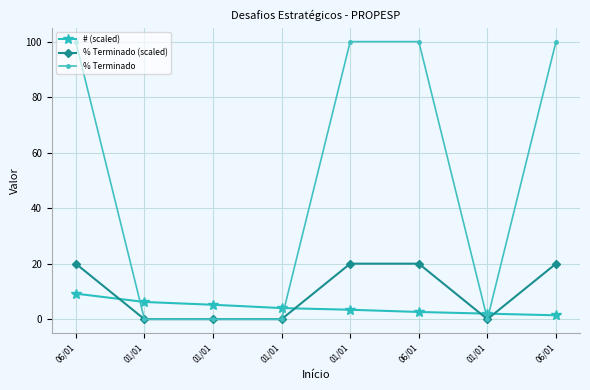

At which label is % Terminado (scaled) closest to 10?

06/01